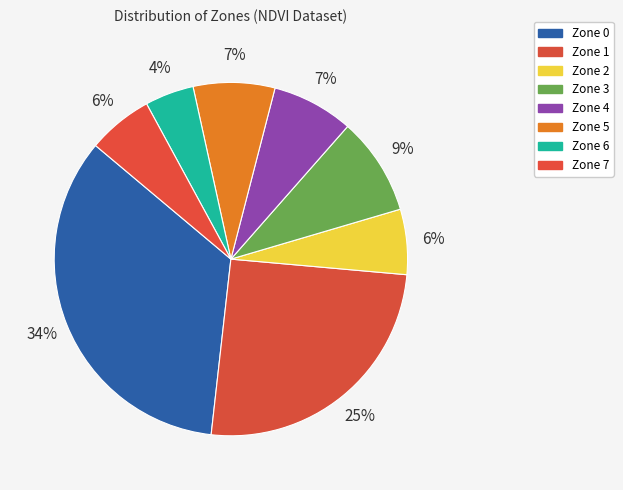

How many segments does this pie chart have?

8